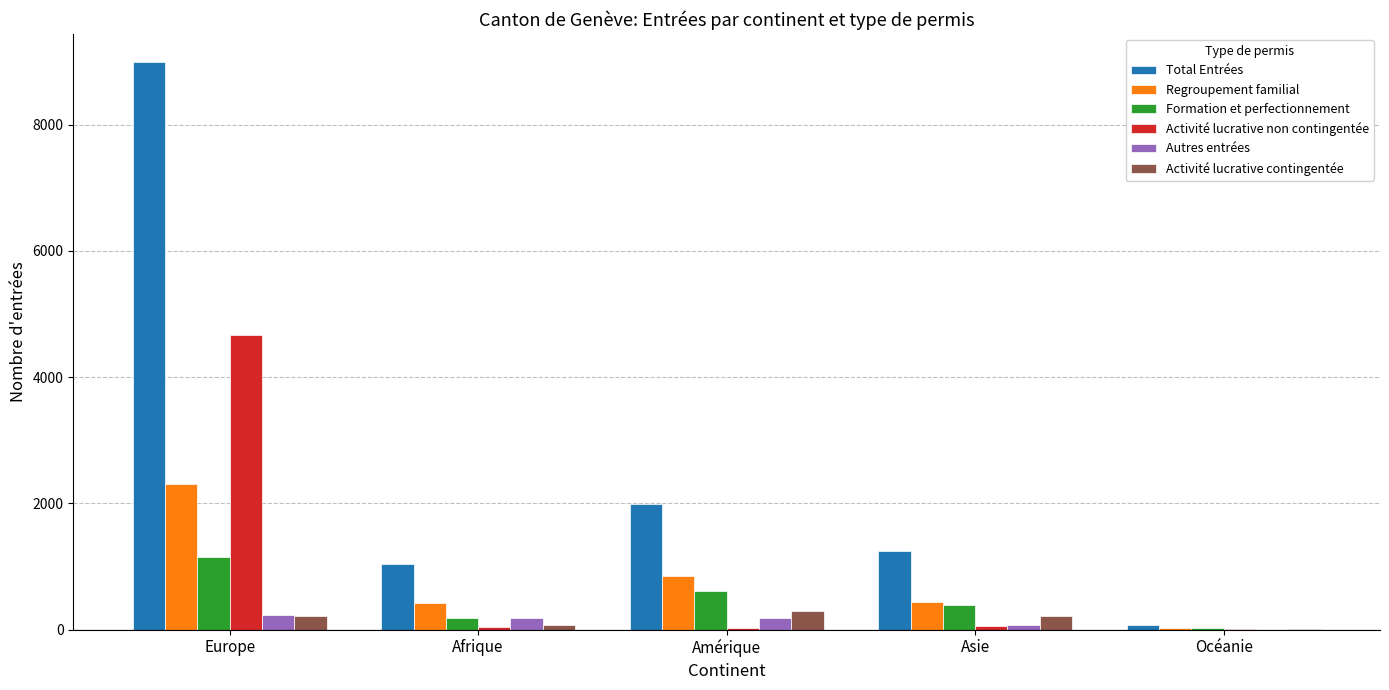

The value of Activité lucrative non contingentée at Amérique is 26. True or false?

True